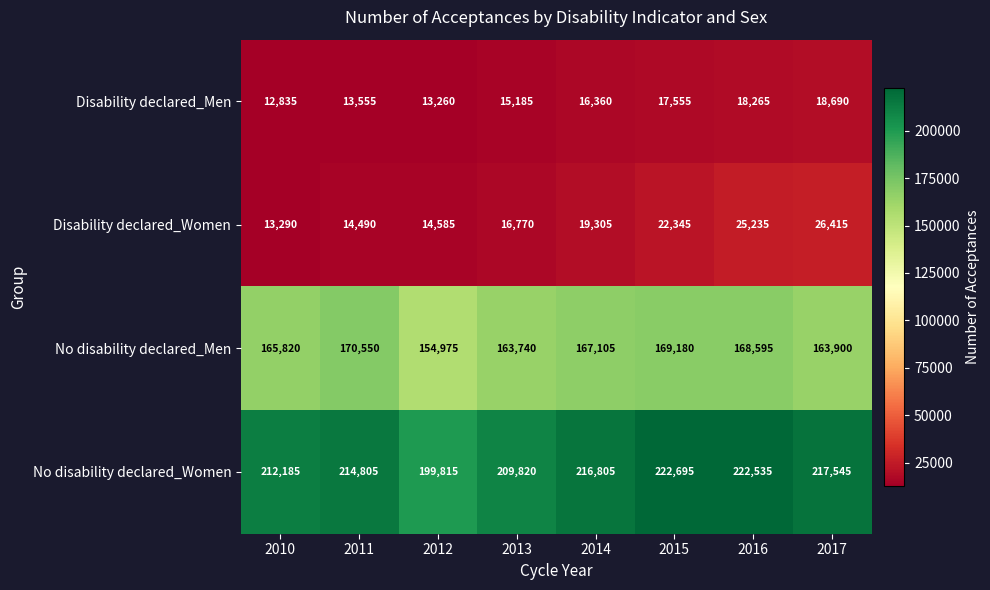

Which series has the largest total across all categories?

No disability declared_Women